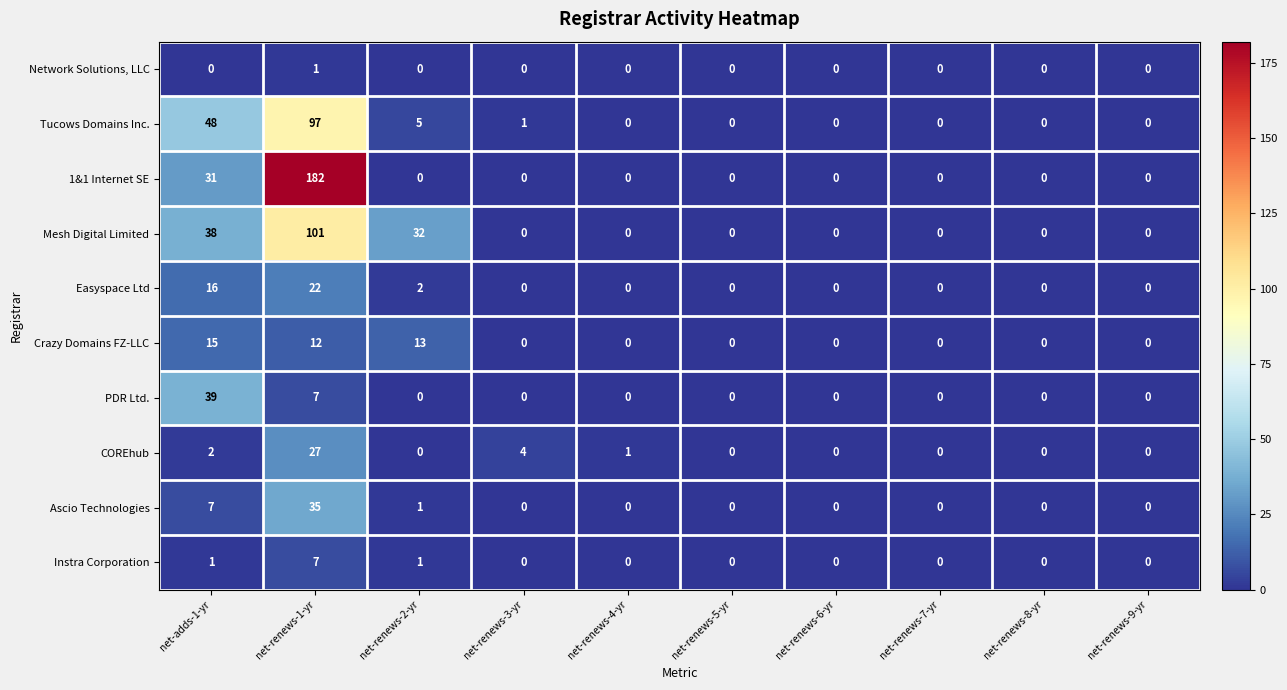

Is the value of Easyspace Ltd at net-renews-7-yr greater than the value of Mesh Digital Limited at net-renews-2-yr?

No